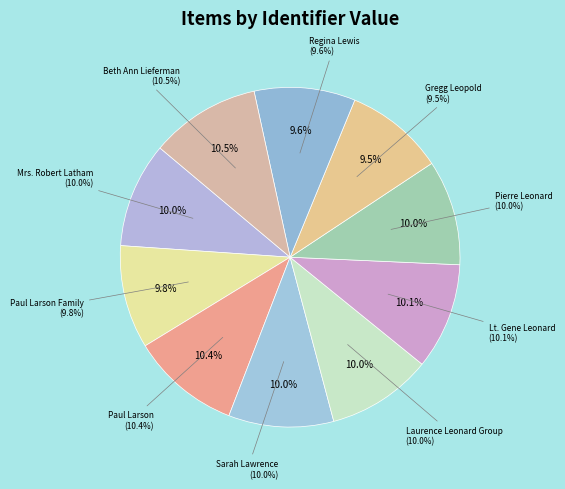

Is there a majority slice in this chart?

No